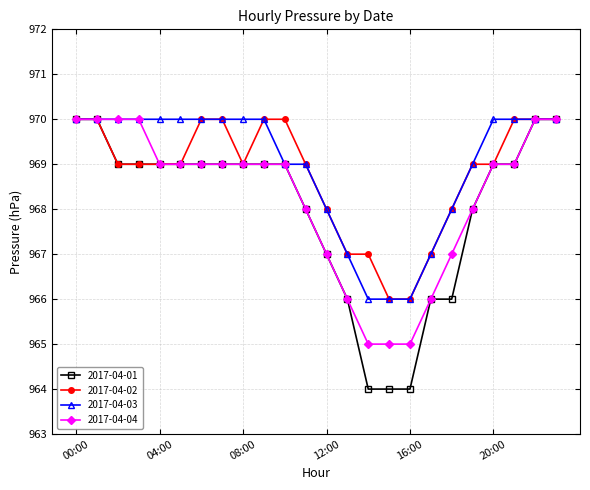

What is the value of the 2017-04-01 point at the 14th from the left?

966